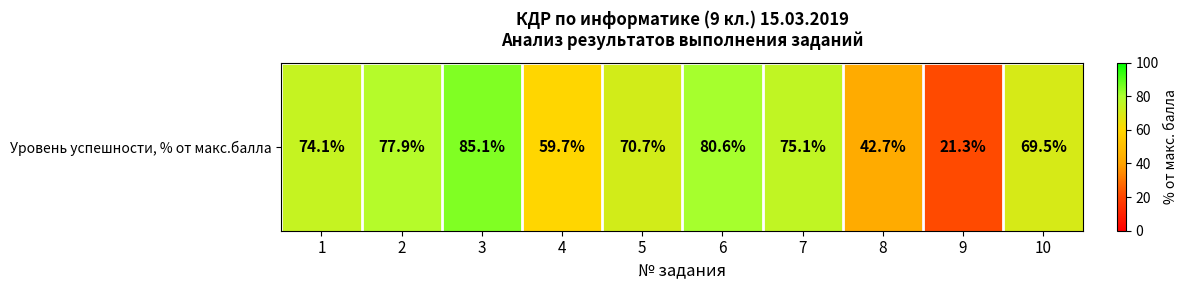

Rank the categories by value from highest to lowest.

3, 6, 2, 7, 1, 5, 10, 4, 8, 9